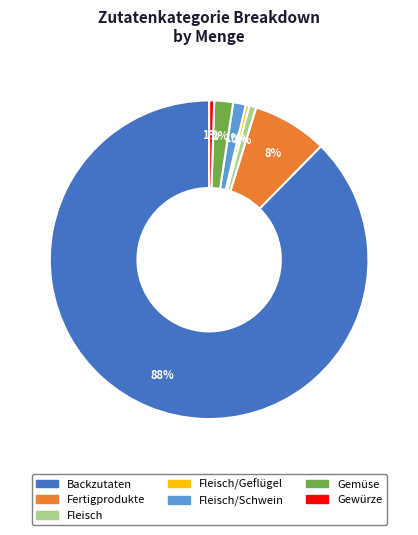

To the nearest percent, what is the difference between the largest and smallest slice percentages?

87%